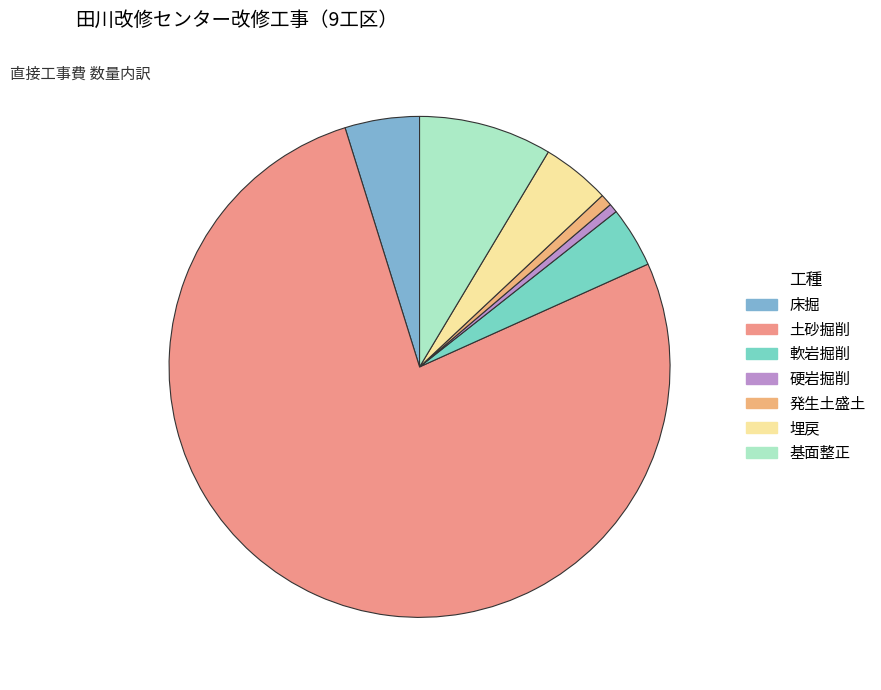

What is the largest slice in the pie chart?

土砂掘削